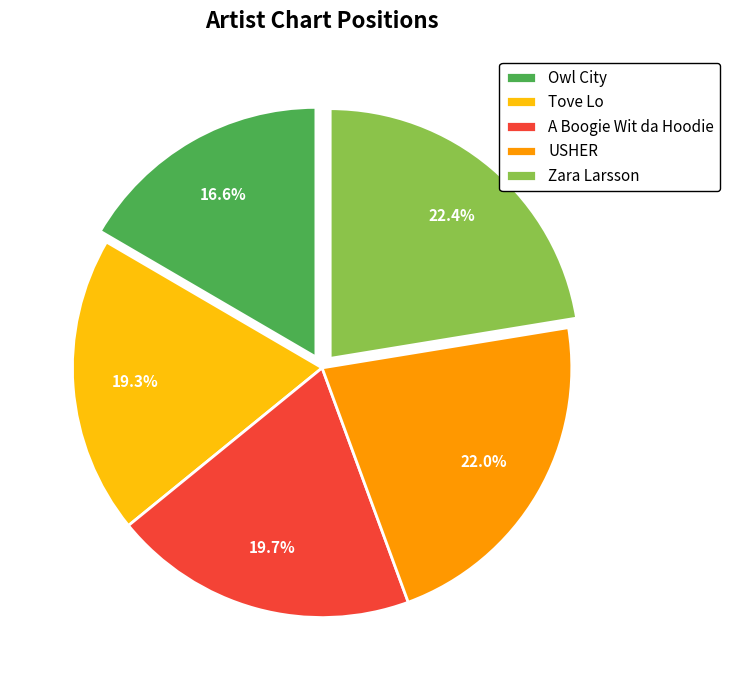

Approximately how many times larger is the value at USHER compared to Tove Lo?

1.1